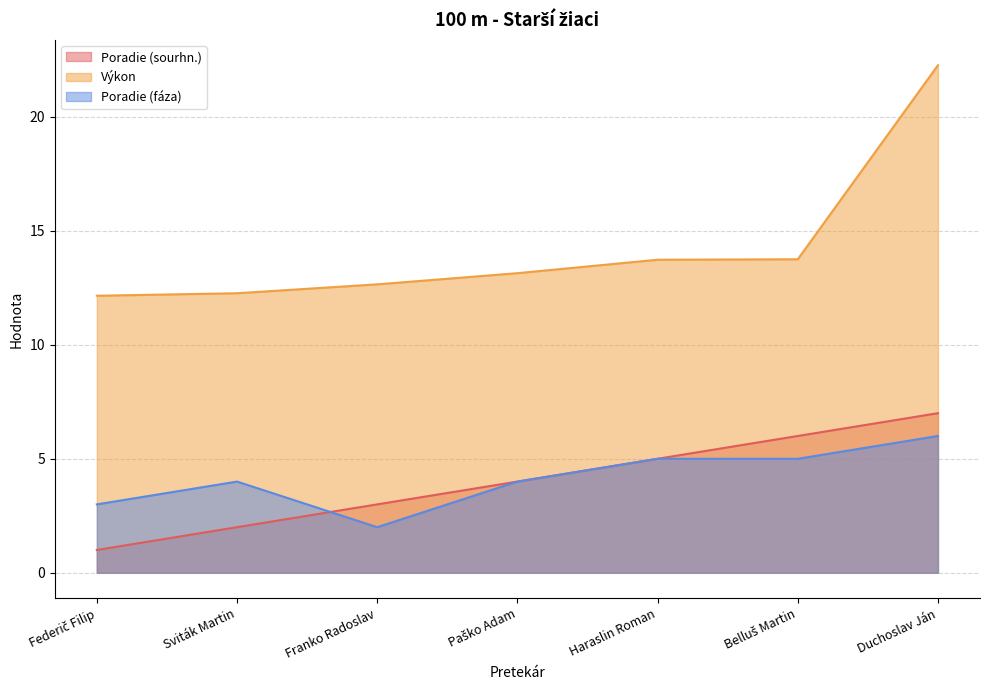

How many data points in Výkon are less than 13?

3